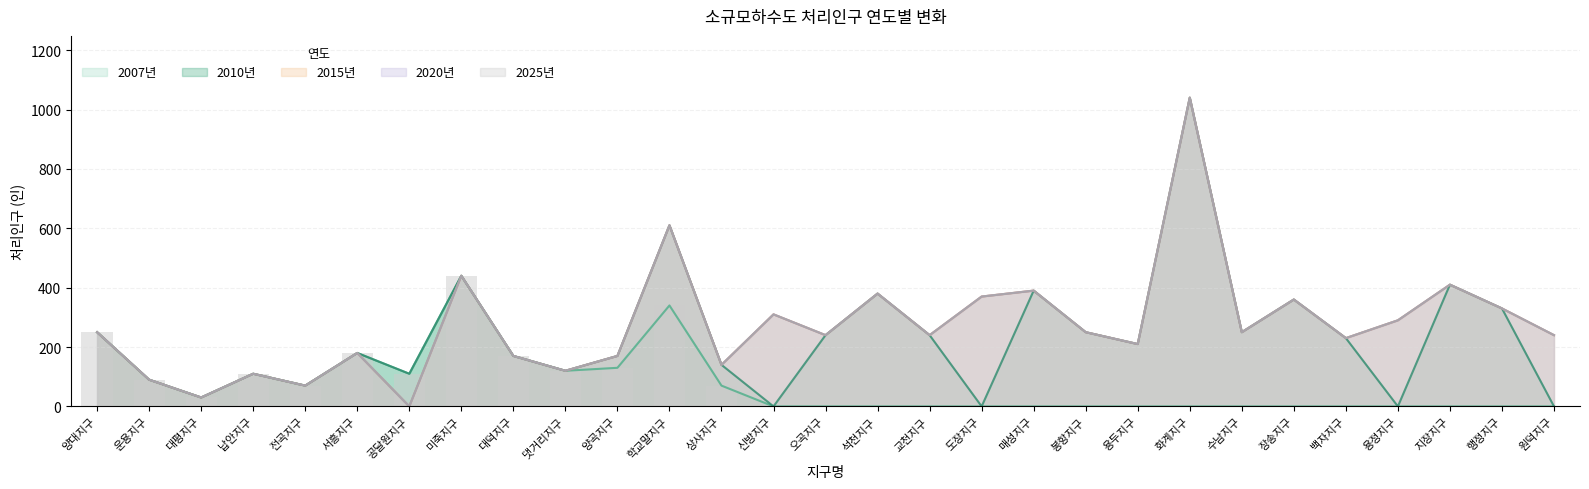

Between 납안지구 and 전곡지구, which is larger?

납안지구